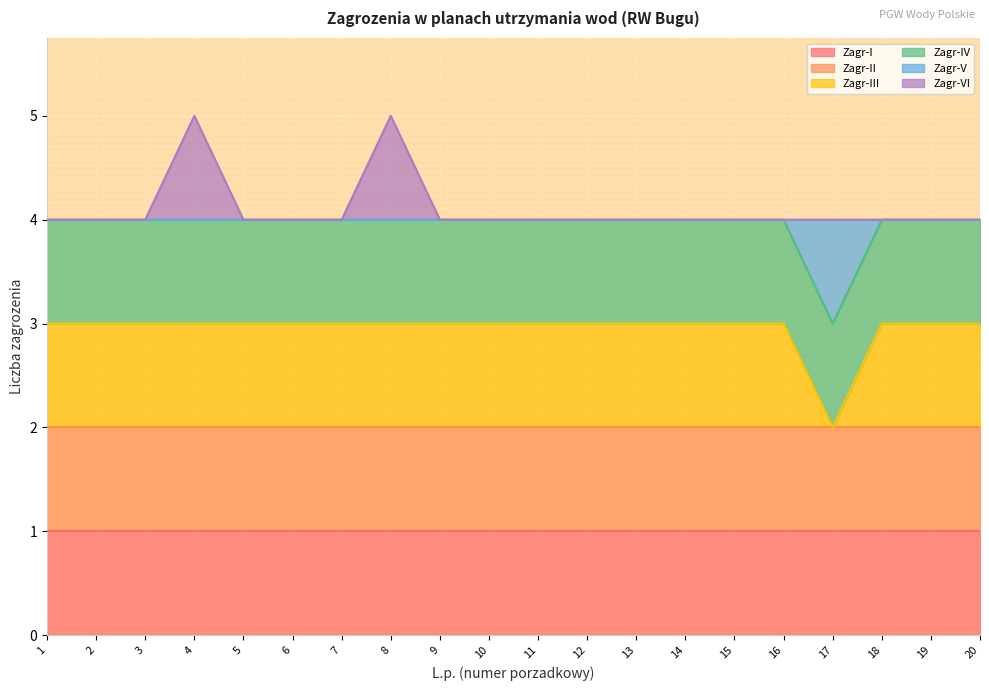

Where is Zagr-VI nearest to the value 4?

1